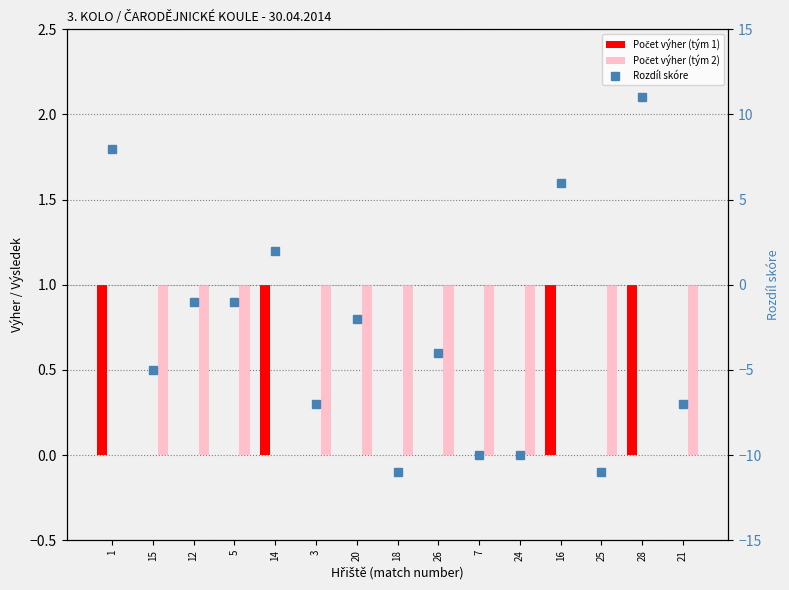

Reading left to right, transcribe all the data shown in this chart.

Počet výher (tým 1): 1	0	0	0	1	0	0	0	0	0	0	1	0	1	0
Počet výher (tým 2): 0	1	1	1	0	1	1	1	1	1	1	0	1	0	1
Rozdíl skóre: 8	-5	-1	-1	2	-7	-2	-11	-4	-10	-10	6	-11	11	-7